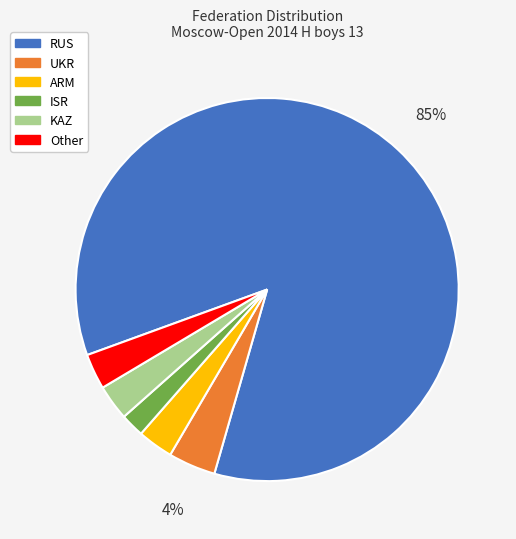

To the nearest percent, what is the difference between the largest and smallest slice percentages?

83%